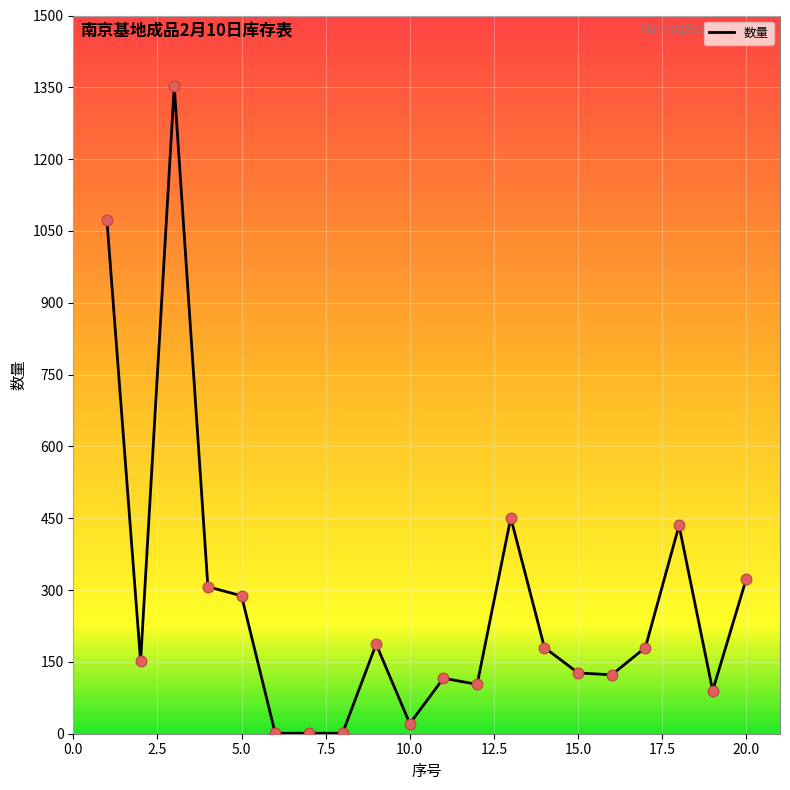

What is the difference between the maximum and minimum values?

1351